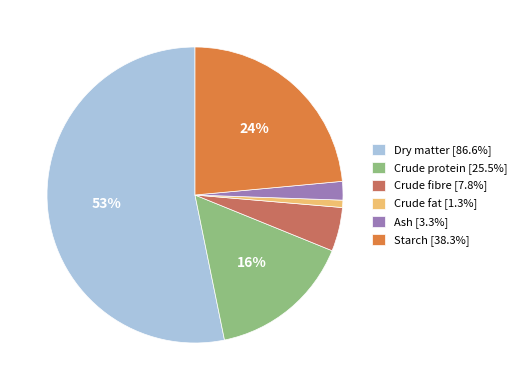

Which category accounts for the majority?

Dry matter